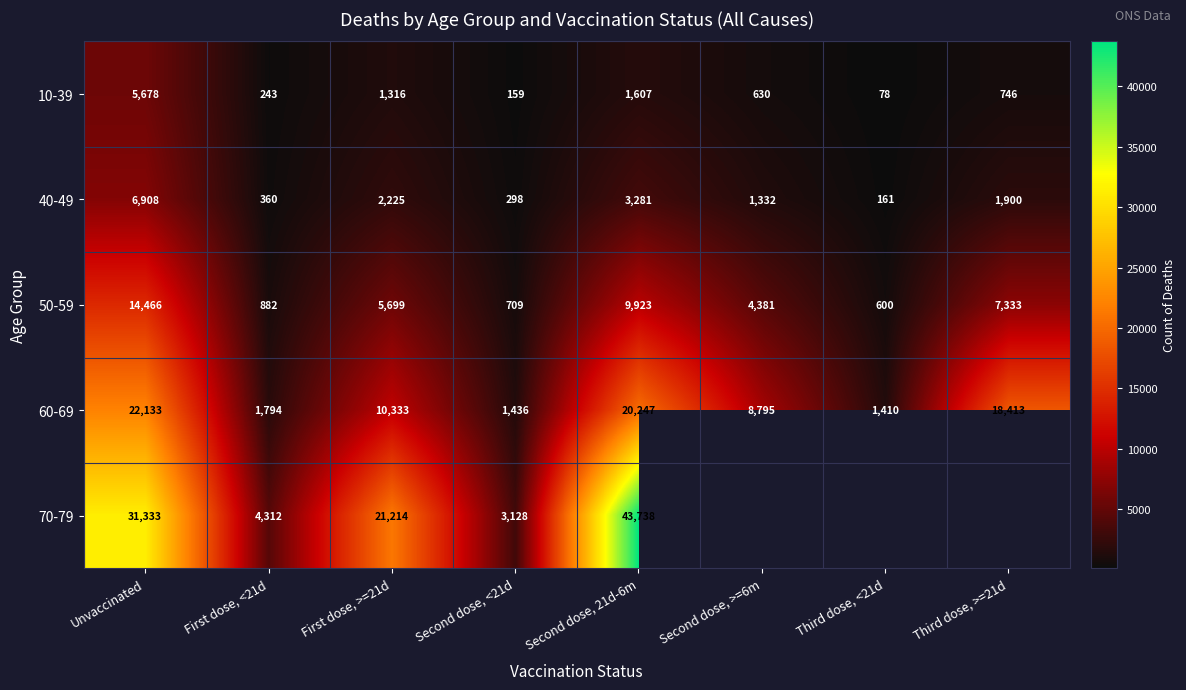

What is the total value across all series at Second dose, 21d-6m?

78796